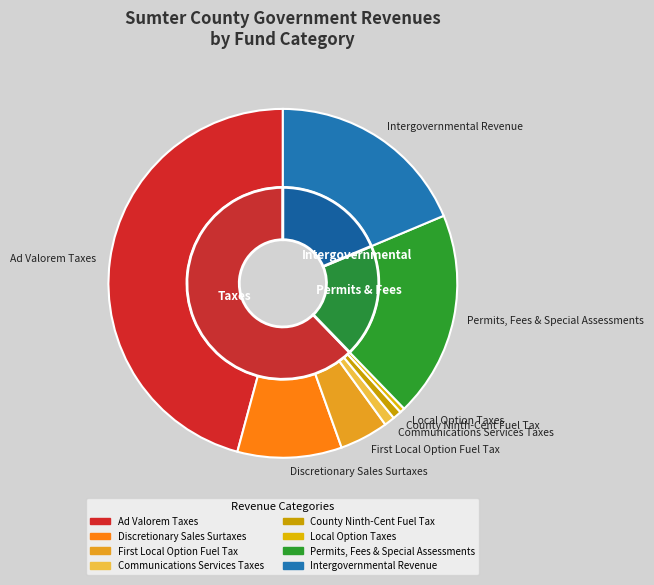

What is the change in value from County Ninth-Cent Voted Fuel Tax to Communications Services Taxes?

+140759